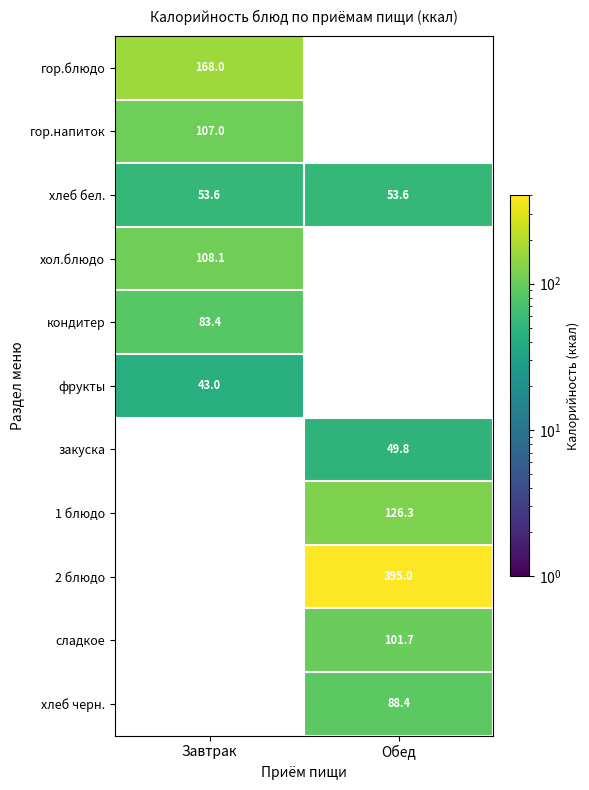

True or false: 1 блюдо has a value of 182.7 at Обед.

False